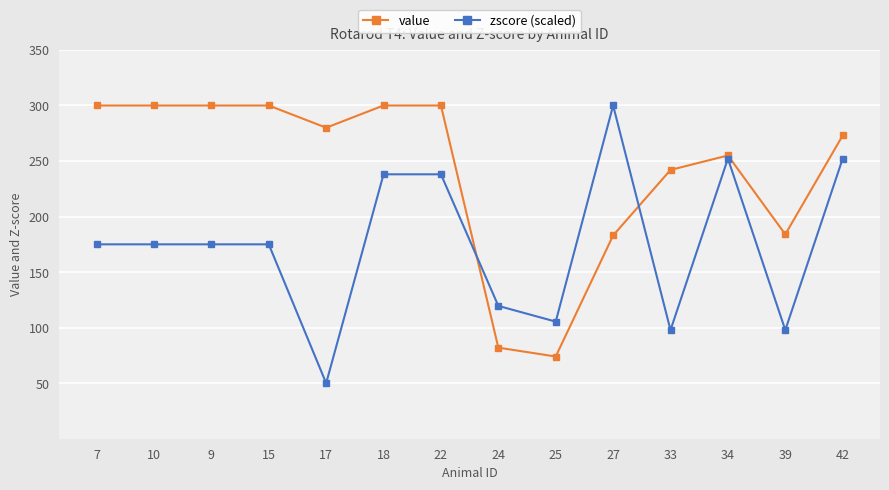

True or false: zscore (scaled) has more than 0 points higher than both neighbors.

True